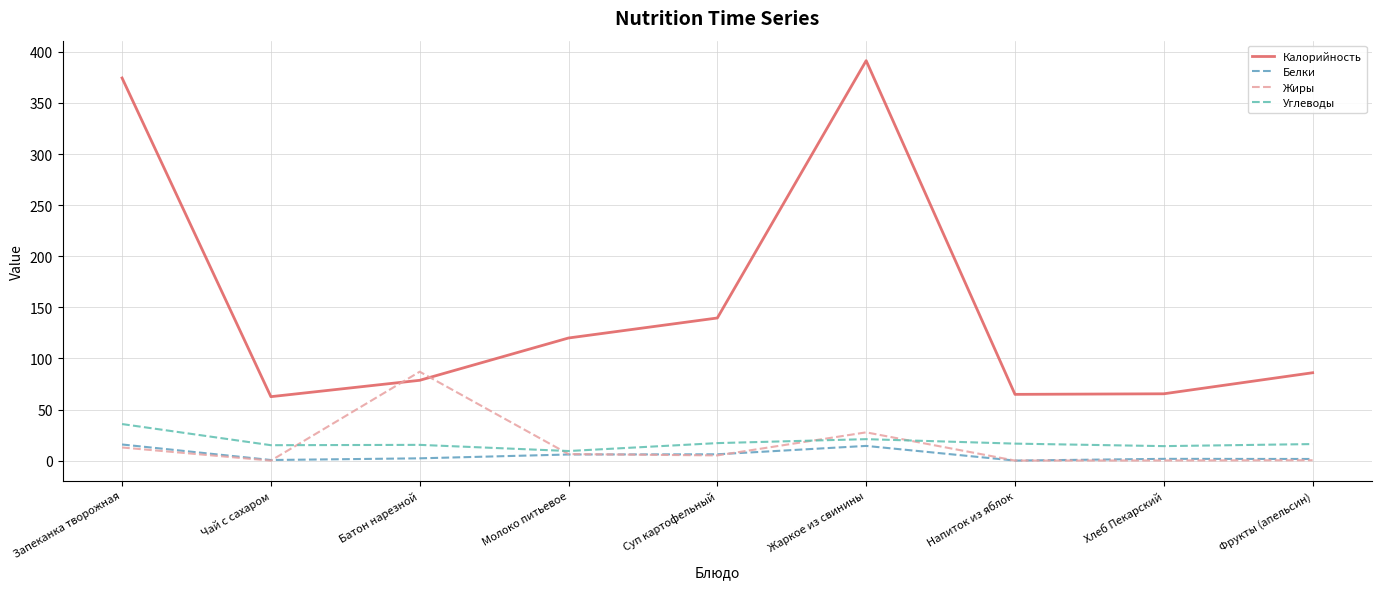

Which series has the largest range (max minus min)?

Калорийность